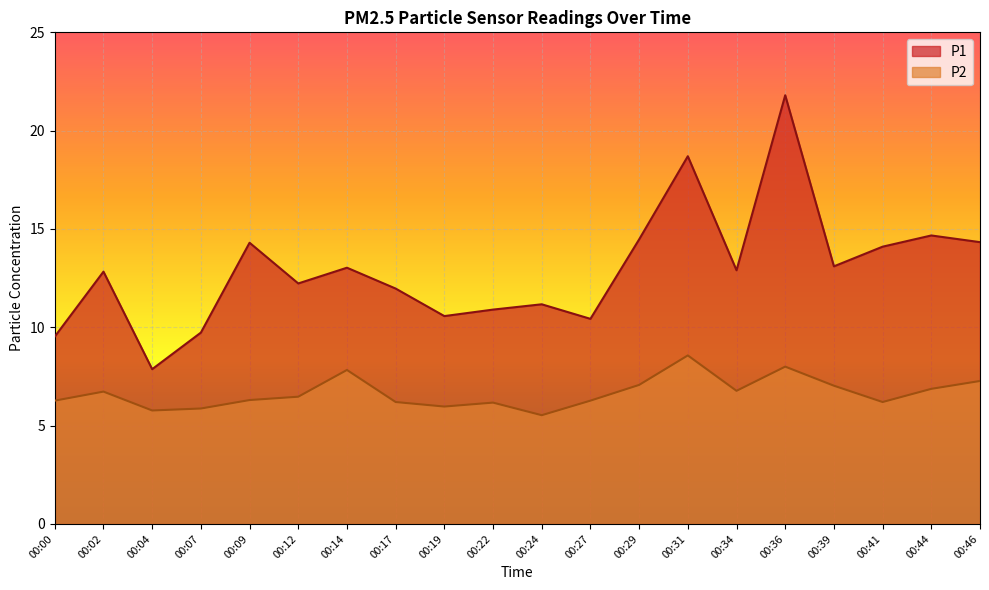

At which category is the sum across all series the highest?

00:36